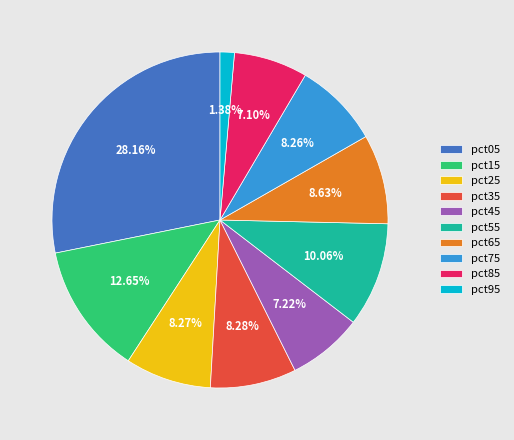

What portion of the pie excludes pct35?

91.7%